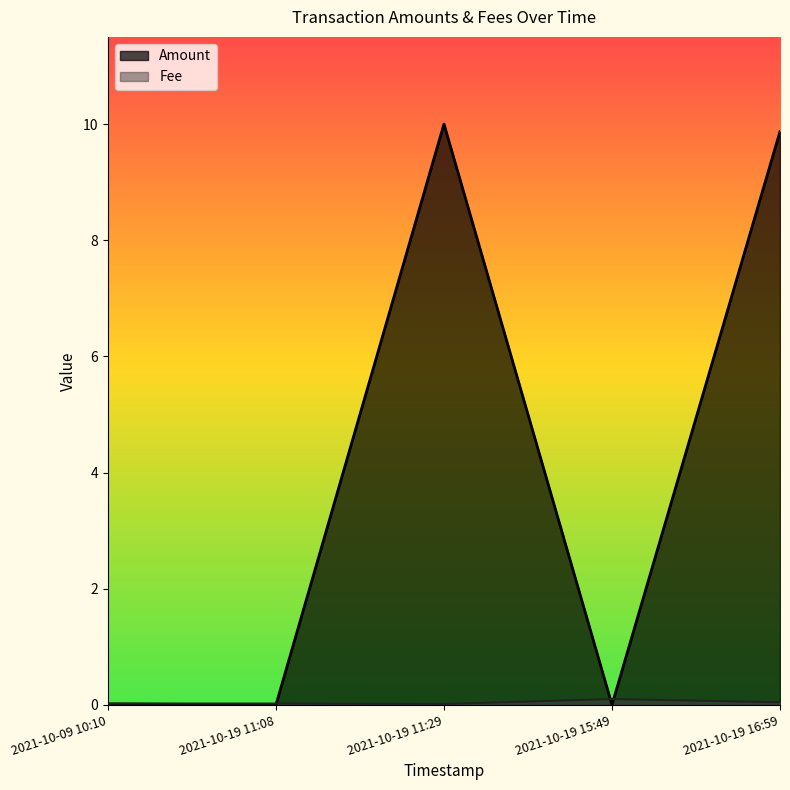

The value of Amount at 2021-10-19 16:59 is 9.9. True or false?

True